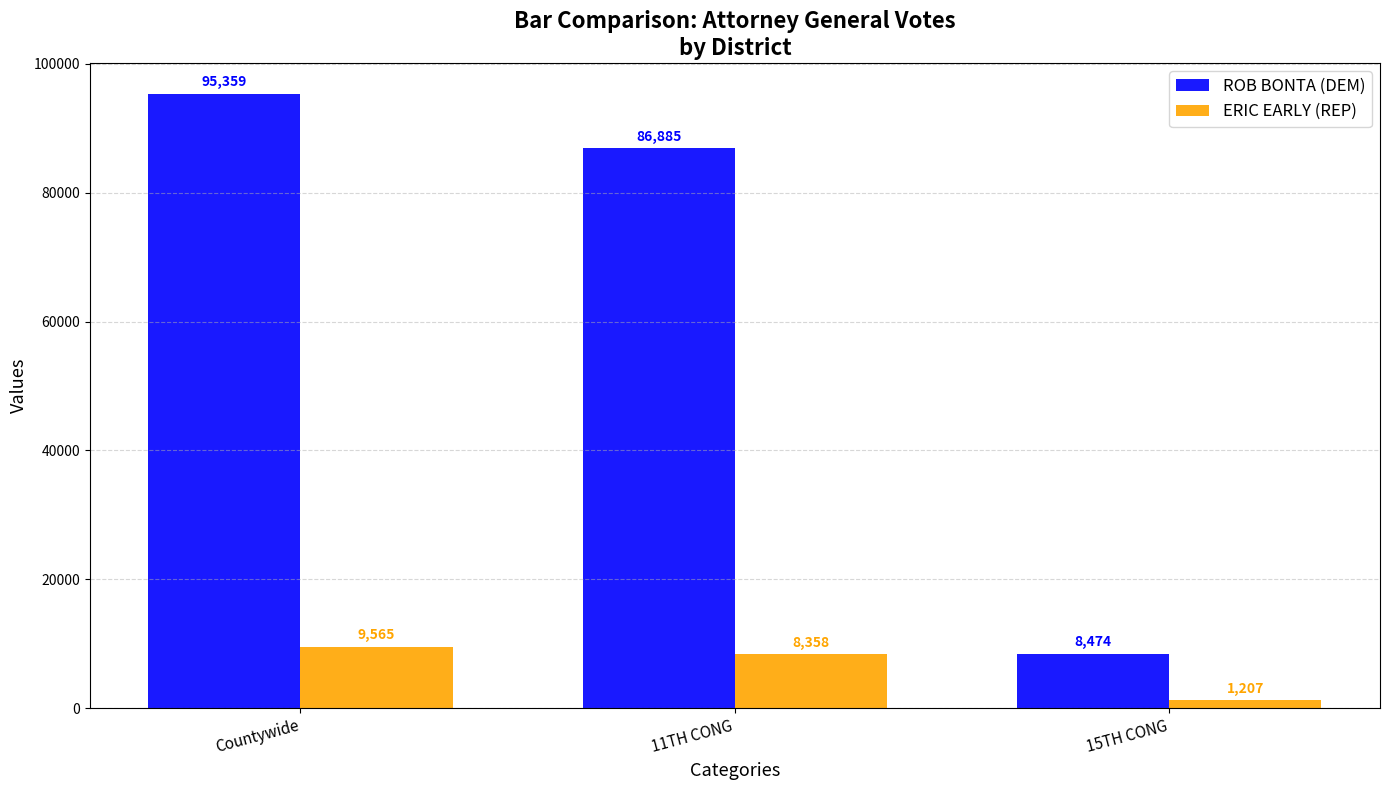

What is the spread (max minus min) of values at 11TH CONG?

78527